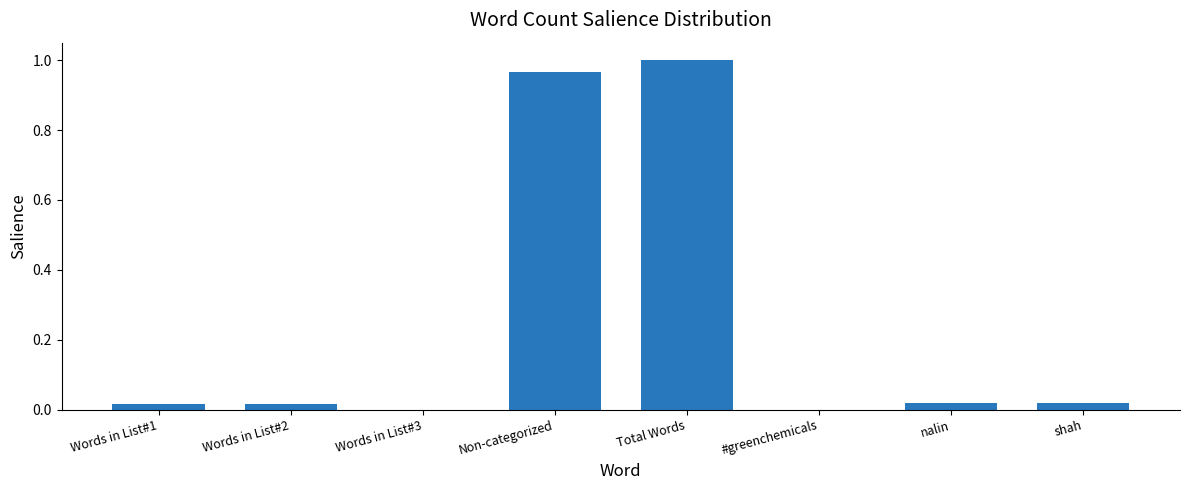

Which label corresponds to the largest value in the chart?

Total Words